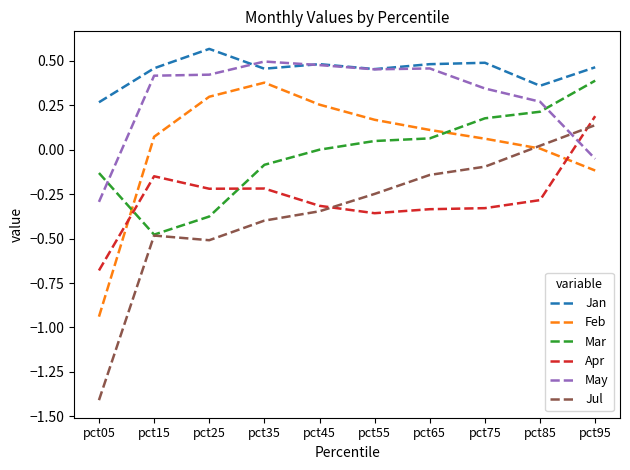

Which series has the largest total across all categories?

Jan